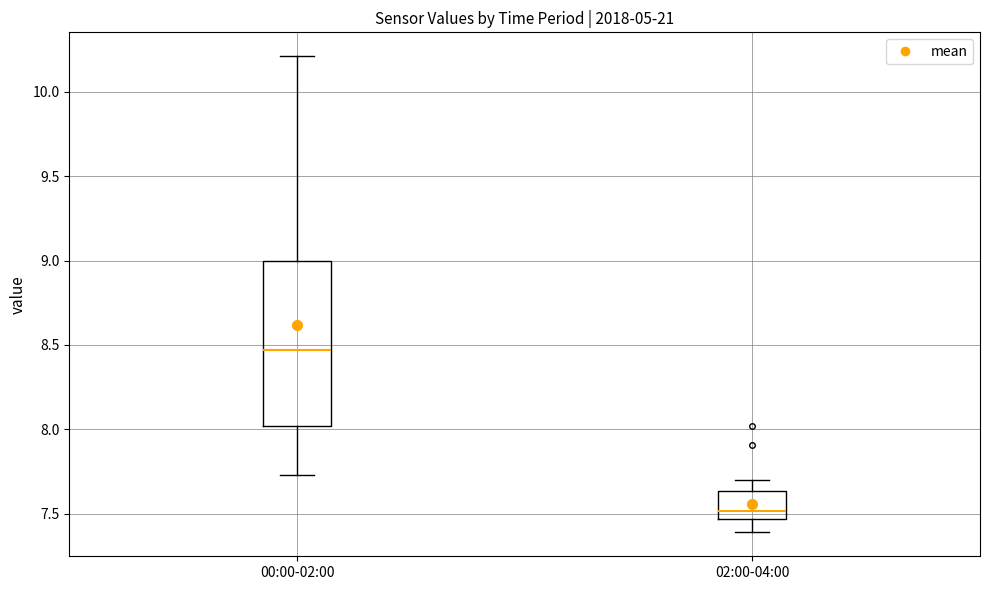

Reading left to right, read every box against the y-axis: the position of its median line, the range the box covers, and the ends of its whiskers. The values are not printed on the chart, so give them approximately, as read against the axis.

00:00-02:00: median 8.45, box 8.00 to 9.00, whiskers 7.75 to 10.20
02:00-04:00: median 7.50, box 7.45 to 7.65, whiskers 7.40 to 7.70